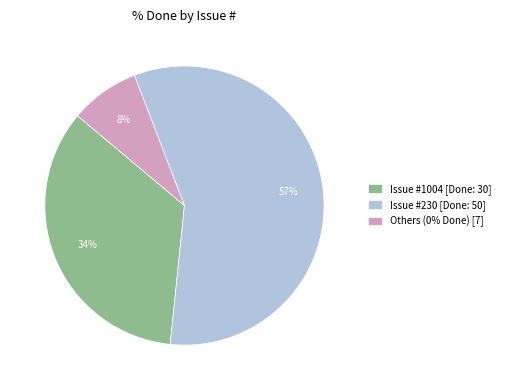

Combined, do Others (0% Done) [7] and Issue #230 [Done: 50] account for over 50%?

Yes